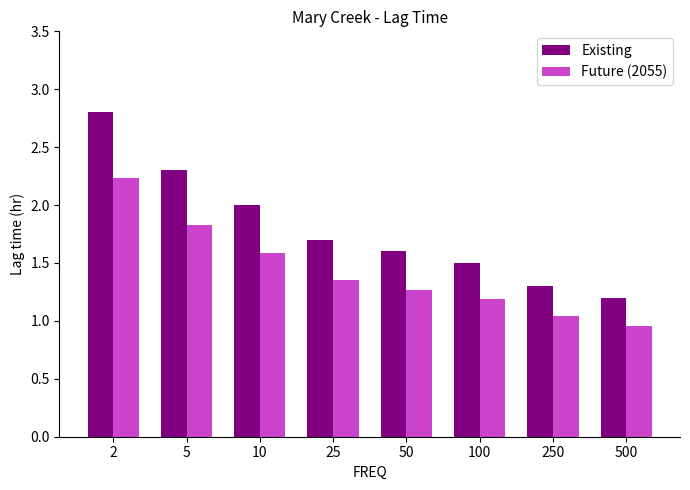

At how many categories does at least one series exceed 1?

8